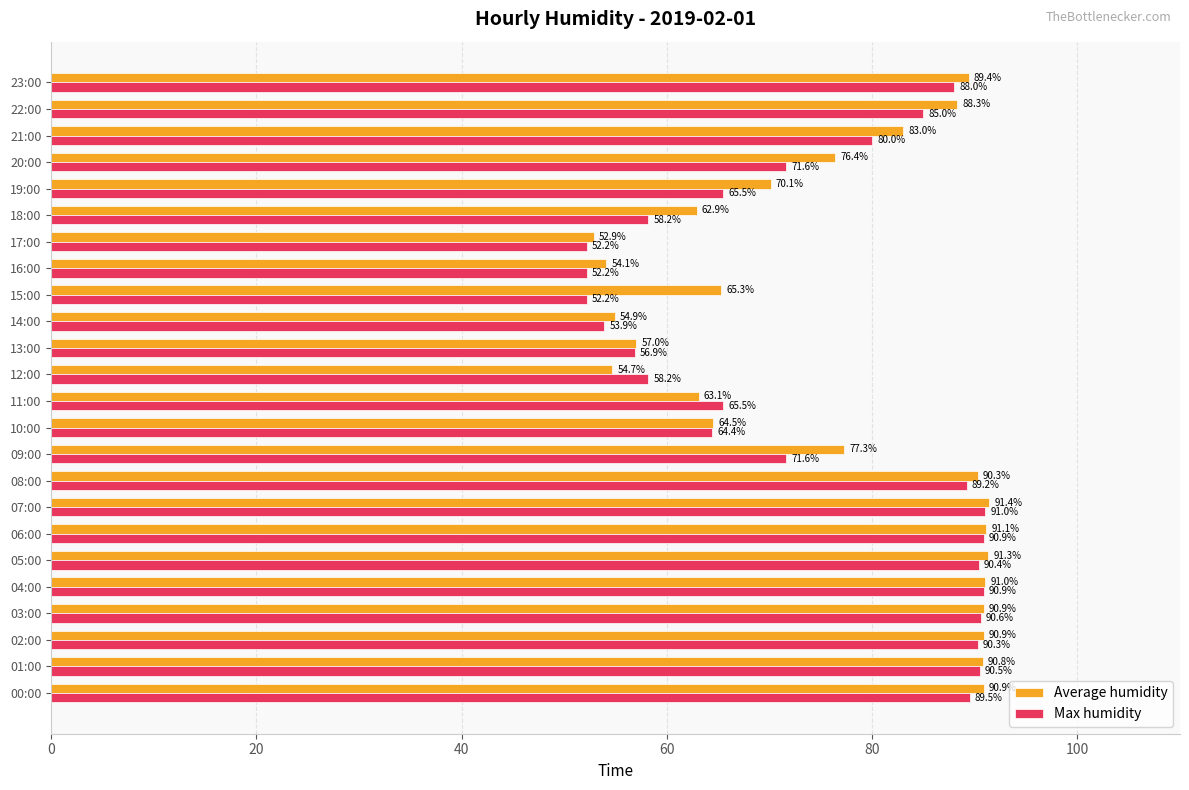

Which series has the largest total across all categories?

Average humidity